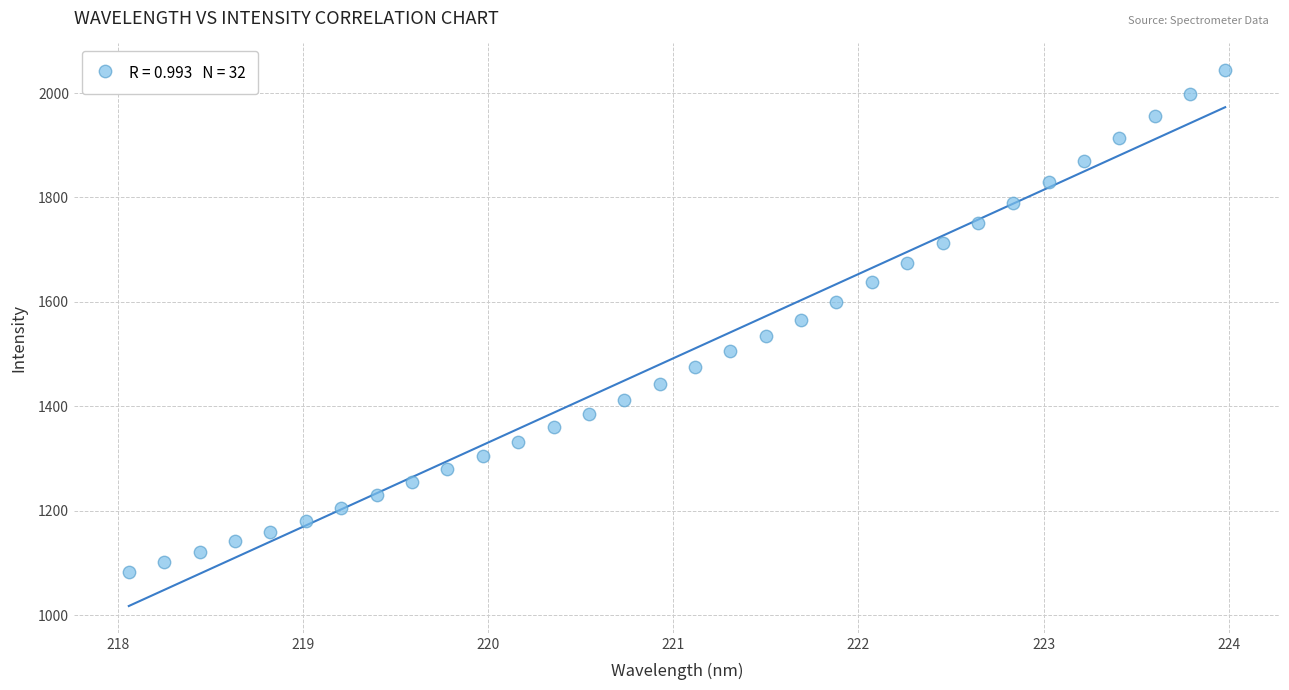

What is the range of Y values (max minus min)?

961.2